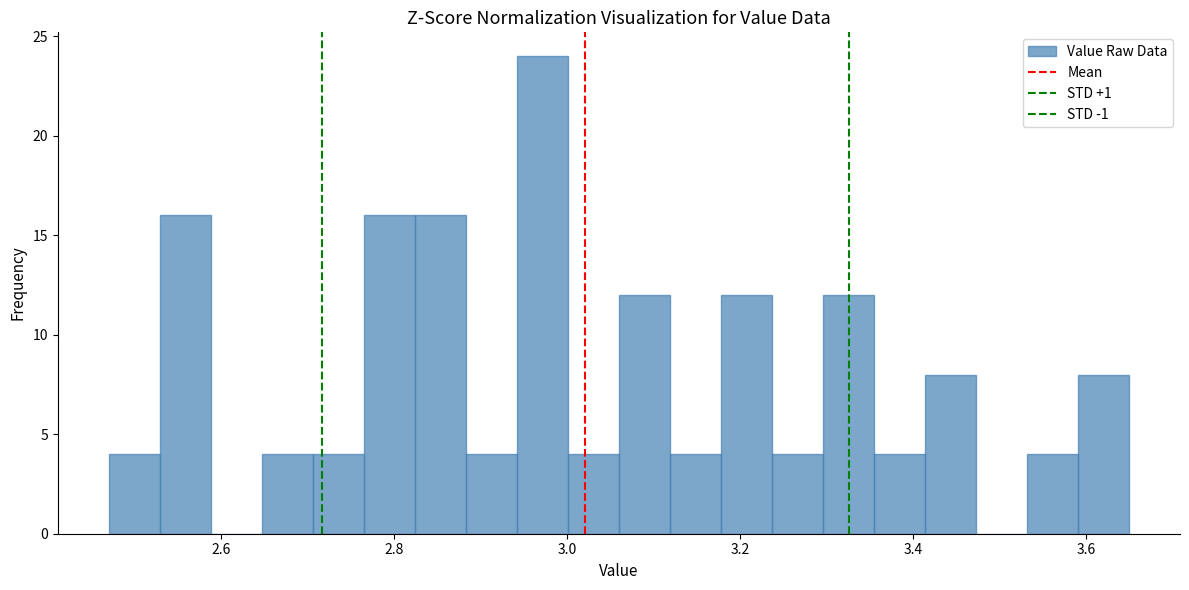

Around what value on the x-axis is the tallest bar? Give the approximate position of its centre, as read against the axis.

2.98